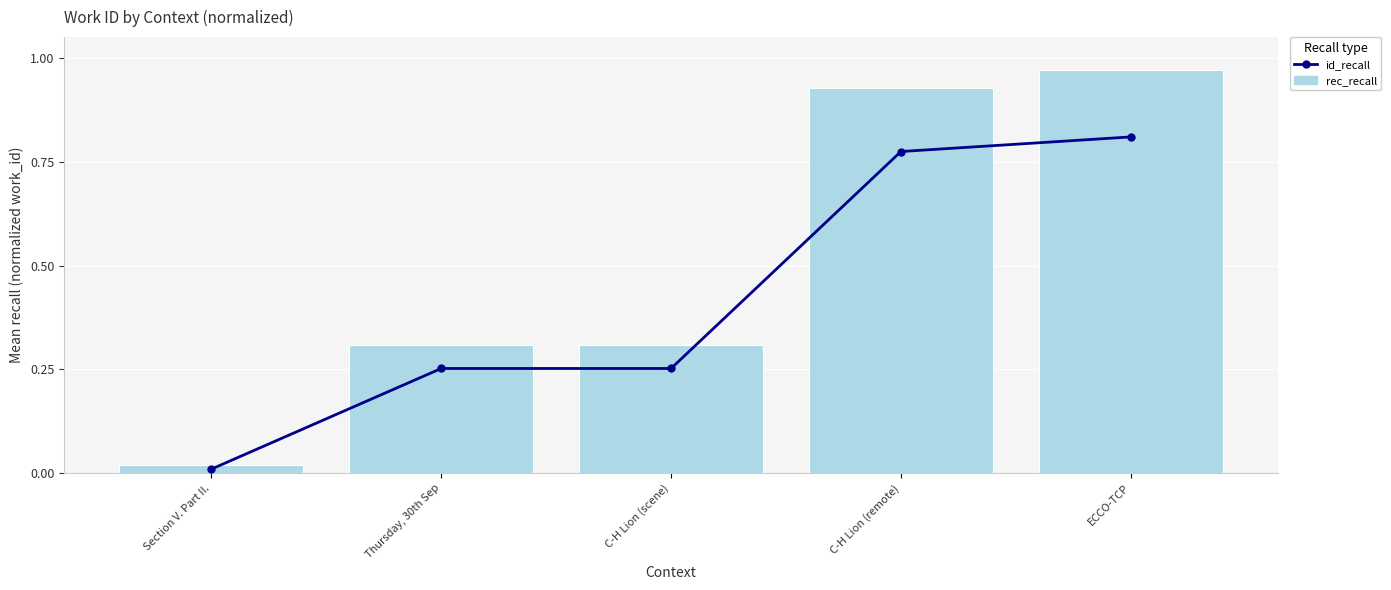

What is the label of the 3rd bar from the left?

C-H Lion (scene)